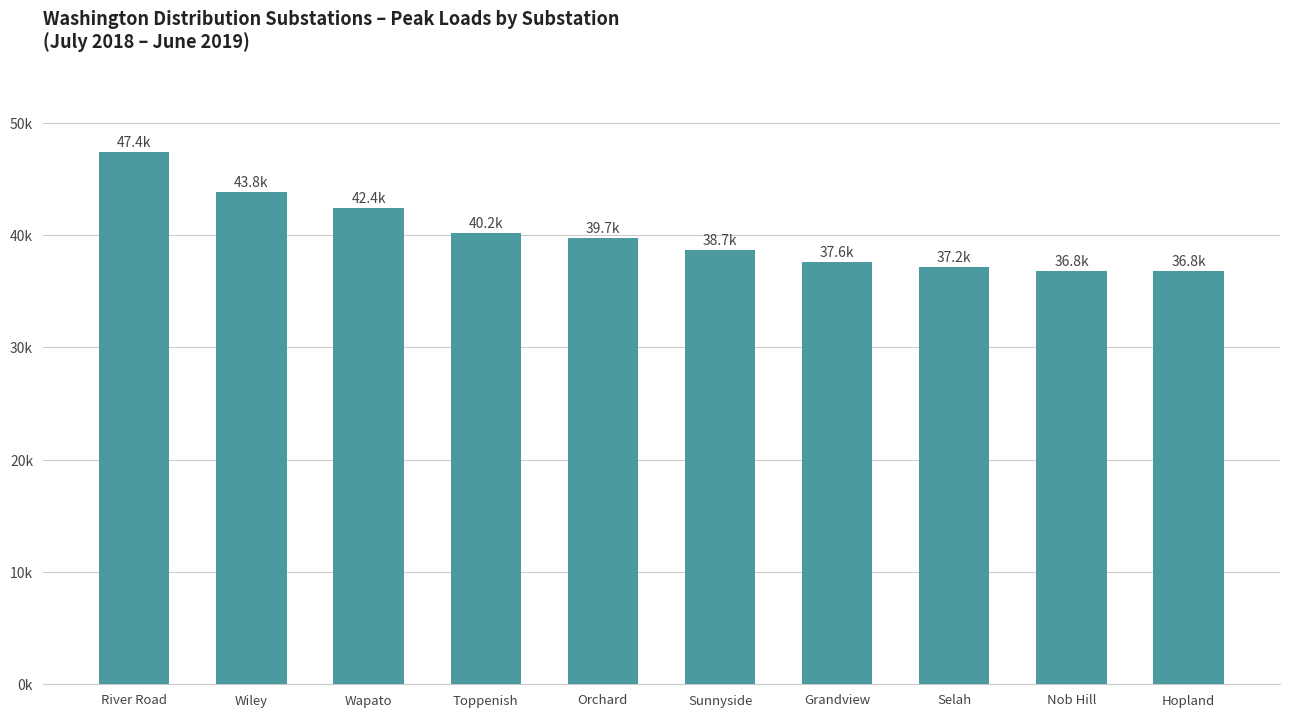

What position from the left is Wiley?

2